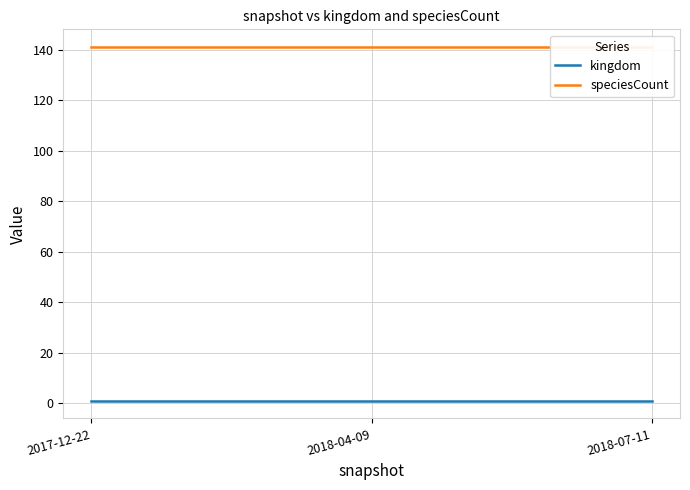

What is the spread (max minus min) of values at 2018-07-11?

140